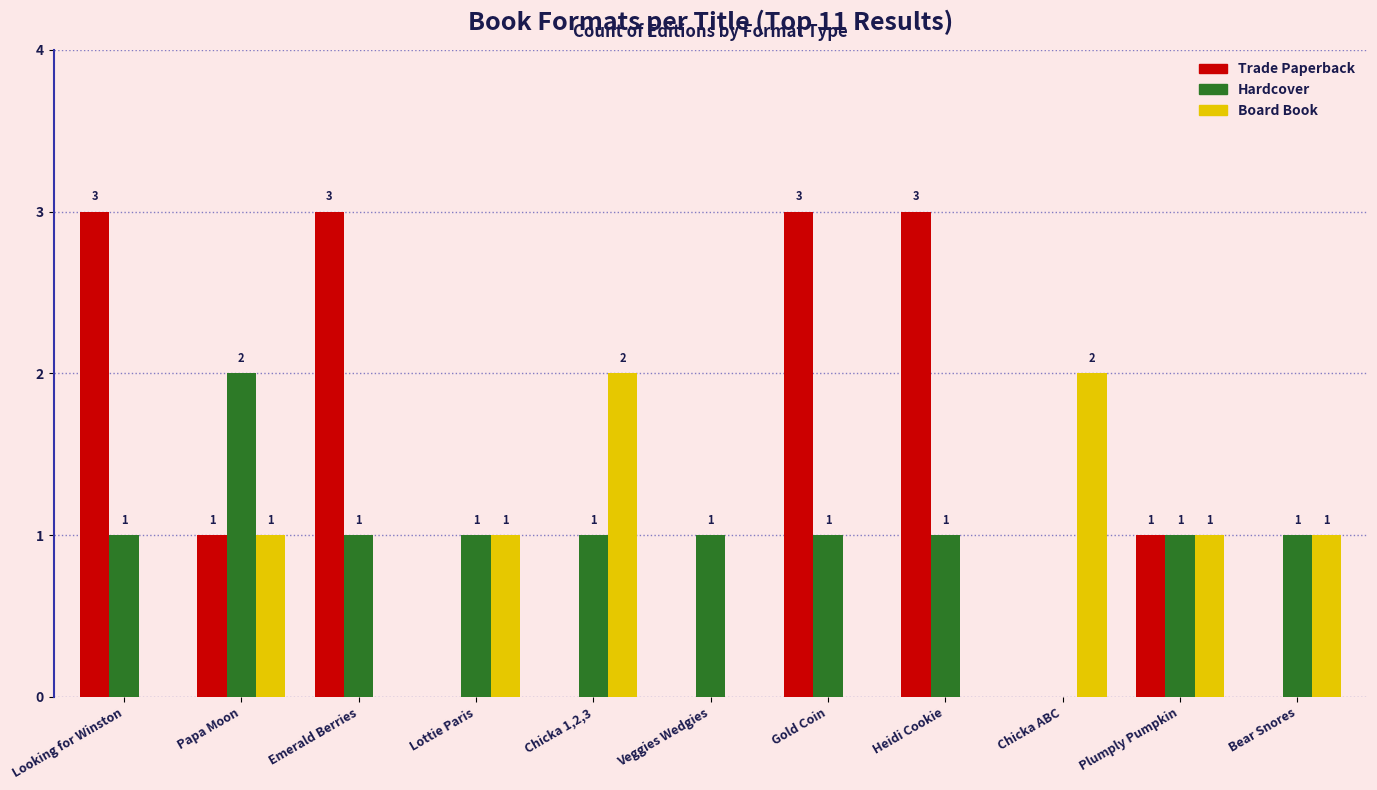

Is the value of Hardcover at Plumply Pumpkin greater than the value of Board Book at Chicka ABC?

No